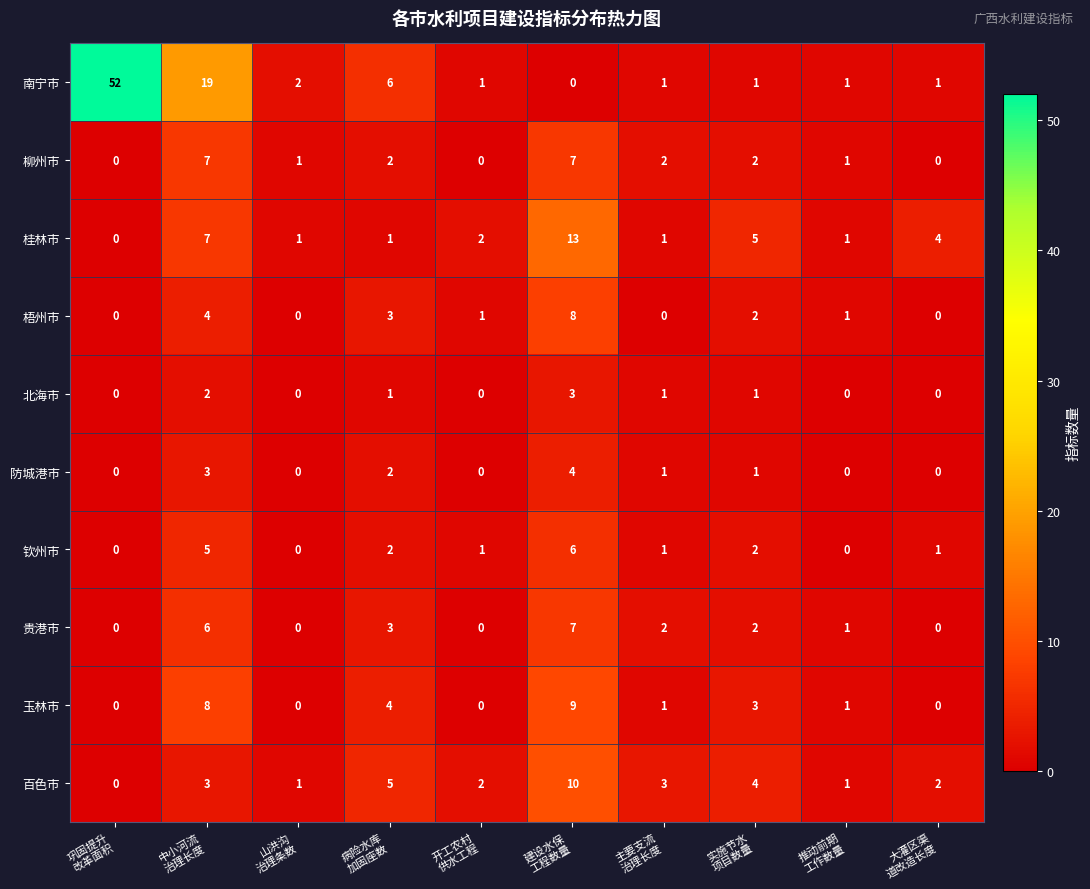

Which series has the largest total across all categories?

南宁市